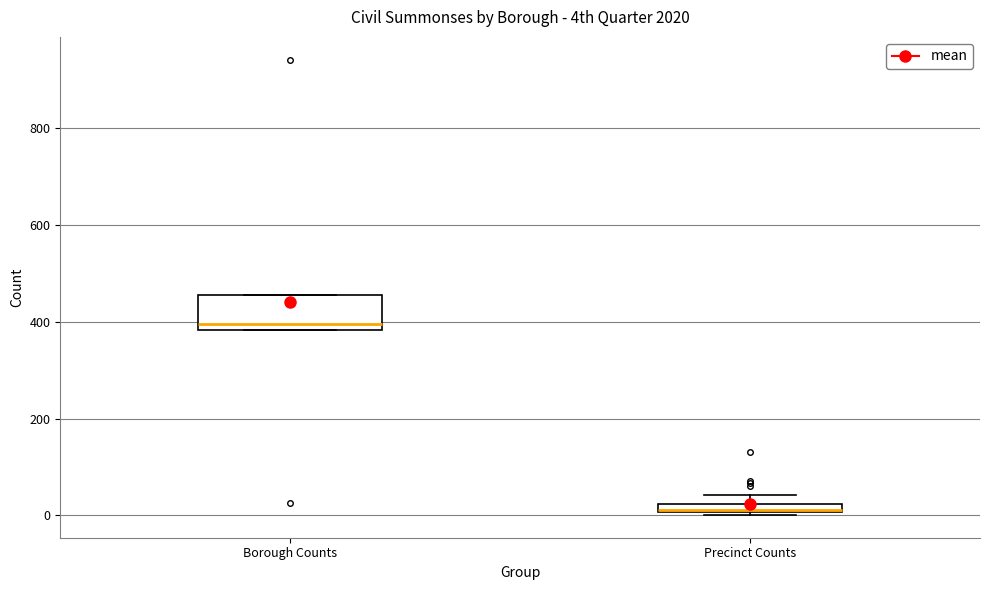

Where is the lower edge of the box for Precinct Counts on the y-axis? The values are not printed on the chart, so give them approximately, as read against the axis.

0